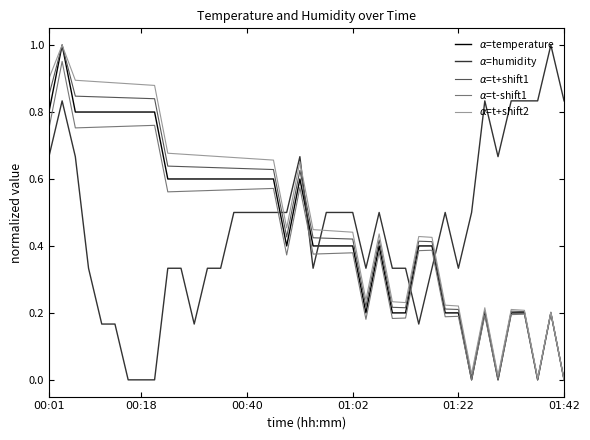

What are all the series names shown in the legend?

$\alpha$=temperature, $\alpha$=humidity, $\alpha$=t+shift1, $\alpha$=t-shift1, $\alpha$=t+shift2